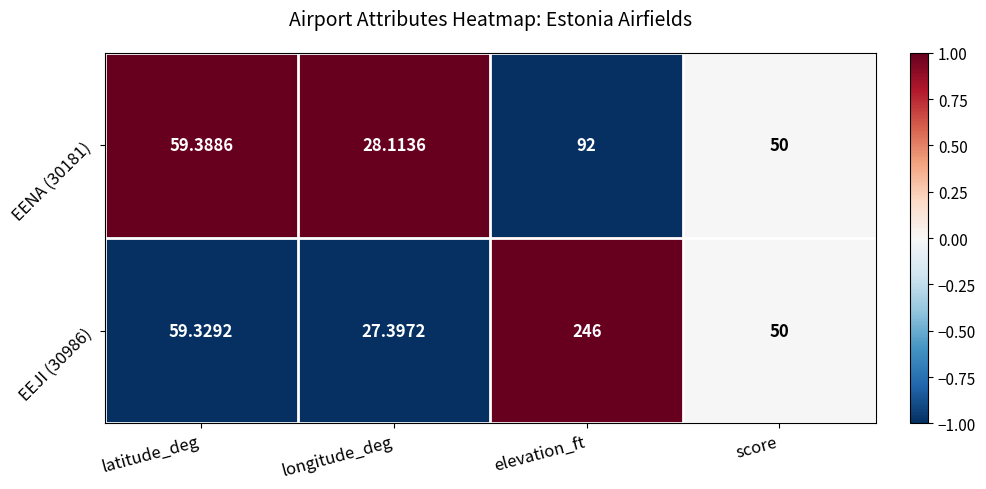

At which label does EENA (30181) first exceed 59?

latitude_deg